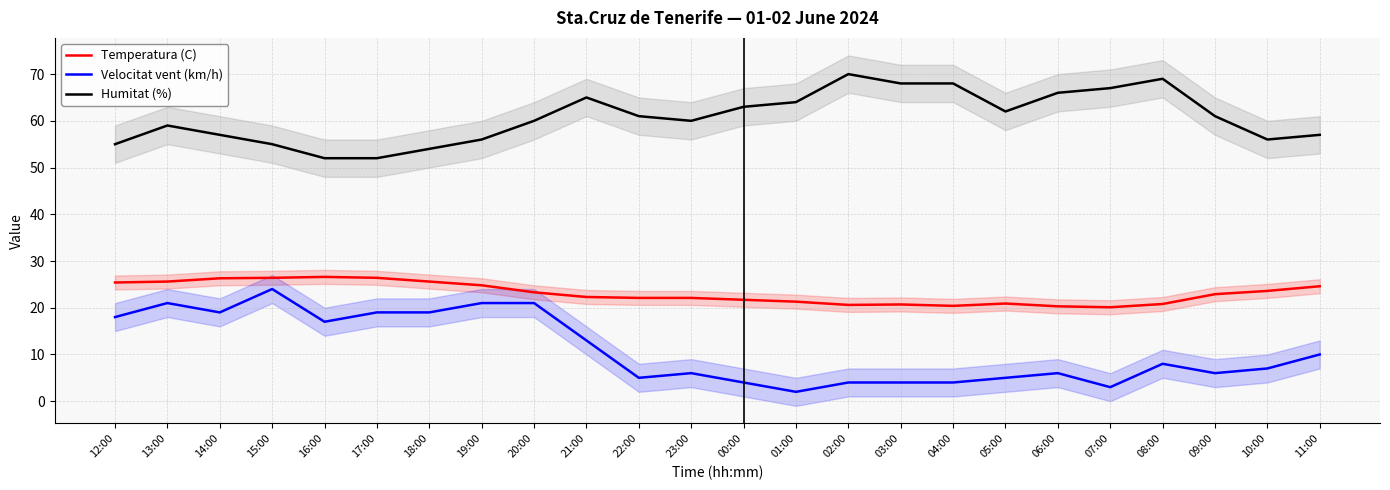

What is the difference between the maximum and minimum values in the Humitat (%) series?

18.0